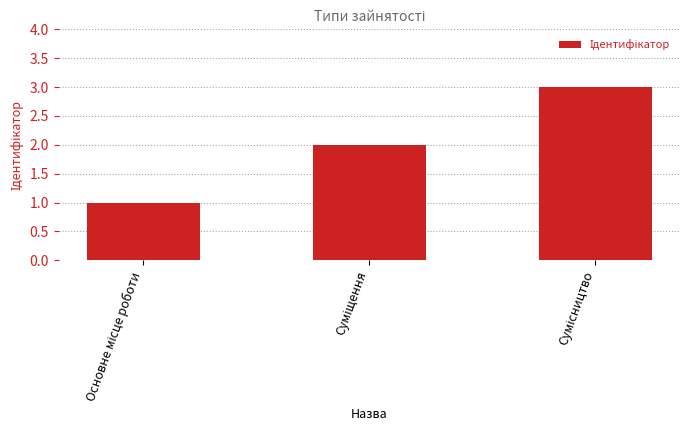

What is the difference between the maximum and minimum values?

2